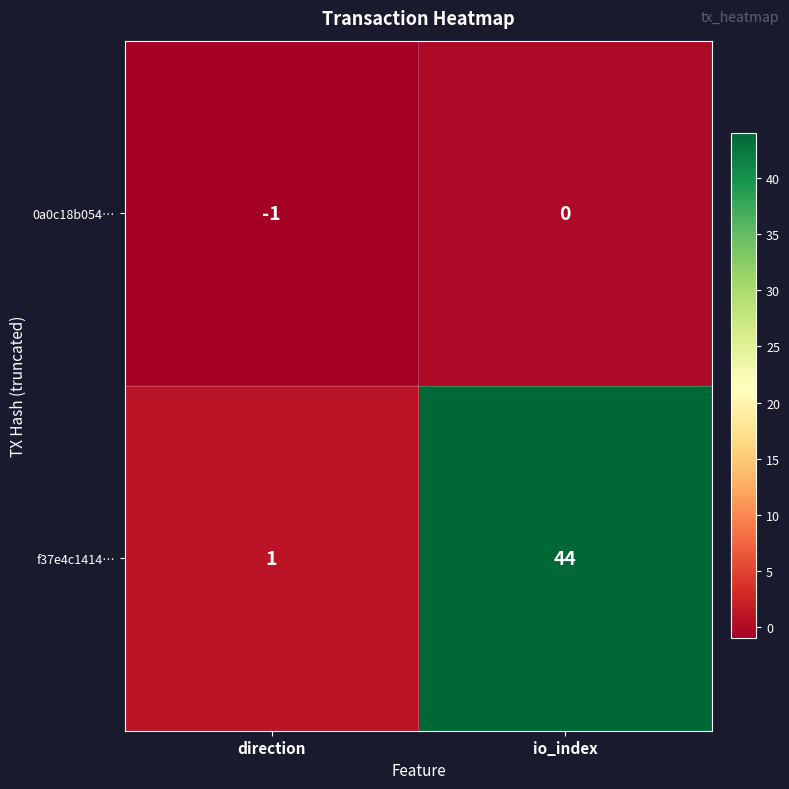

Reading left to right, what are all the values shown in this chart?

0a0c18b054…: direction=-1	io_index=0
f37e4c1414…: direction=1	io_index=44